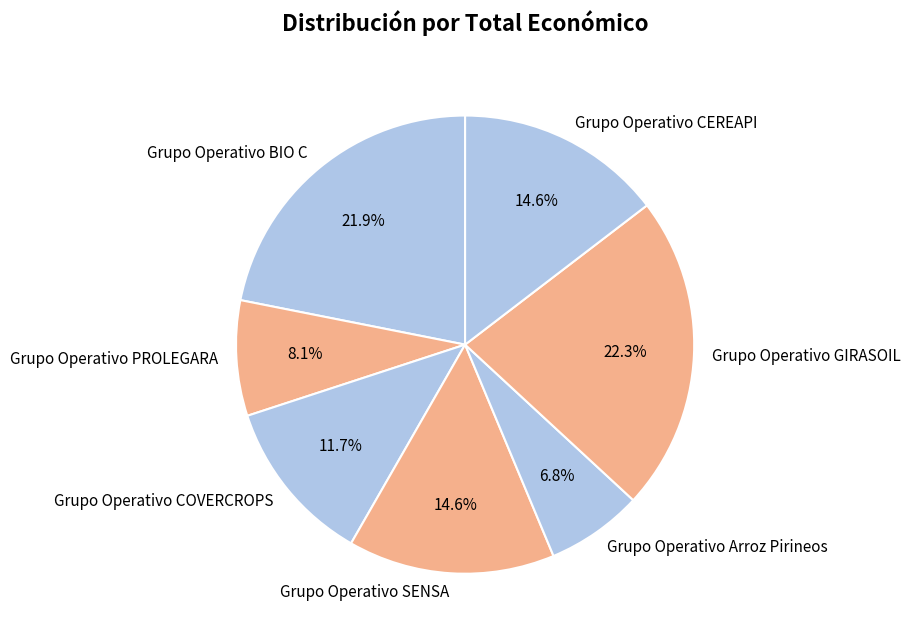

To the nearest percent, what is the average slice percentage?

14%